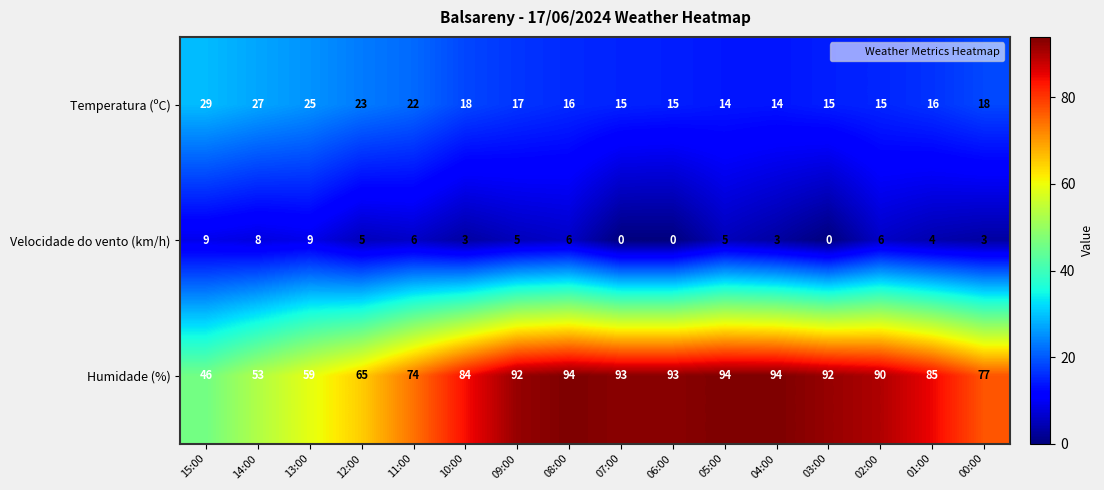

Which series has the largest range (max minus min)?

Humidade (%)